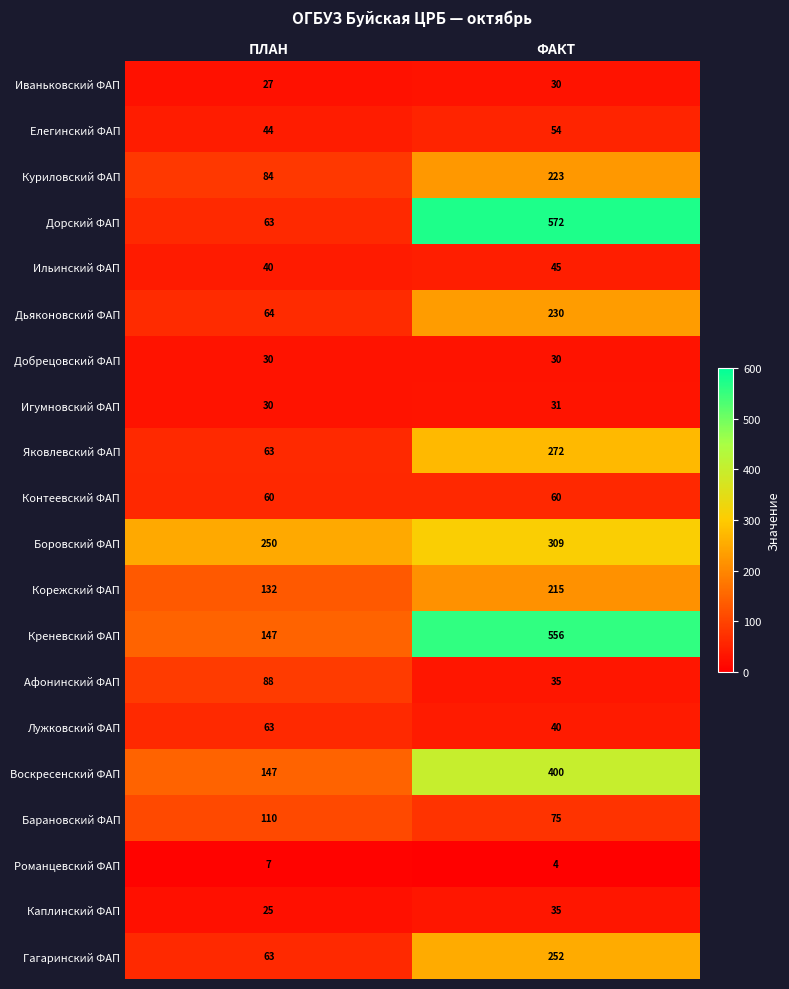

Between ПЛАН and ФАКТ, which series saw the biggest shift?

Дорский ФАП